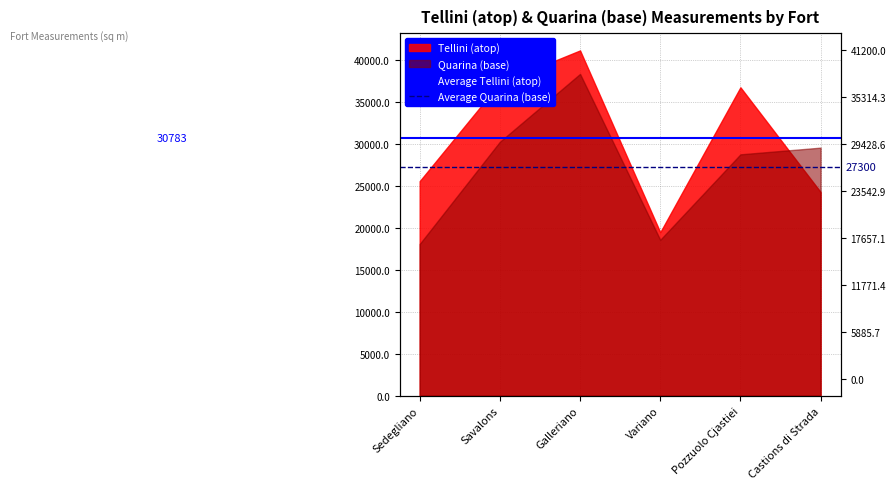

What is the sum of the Average Tellini (atop) values at Savalons and Sedegliano?

61566